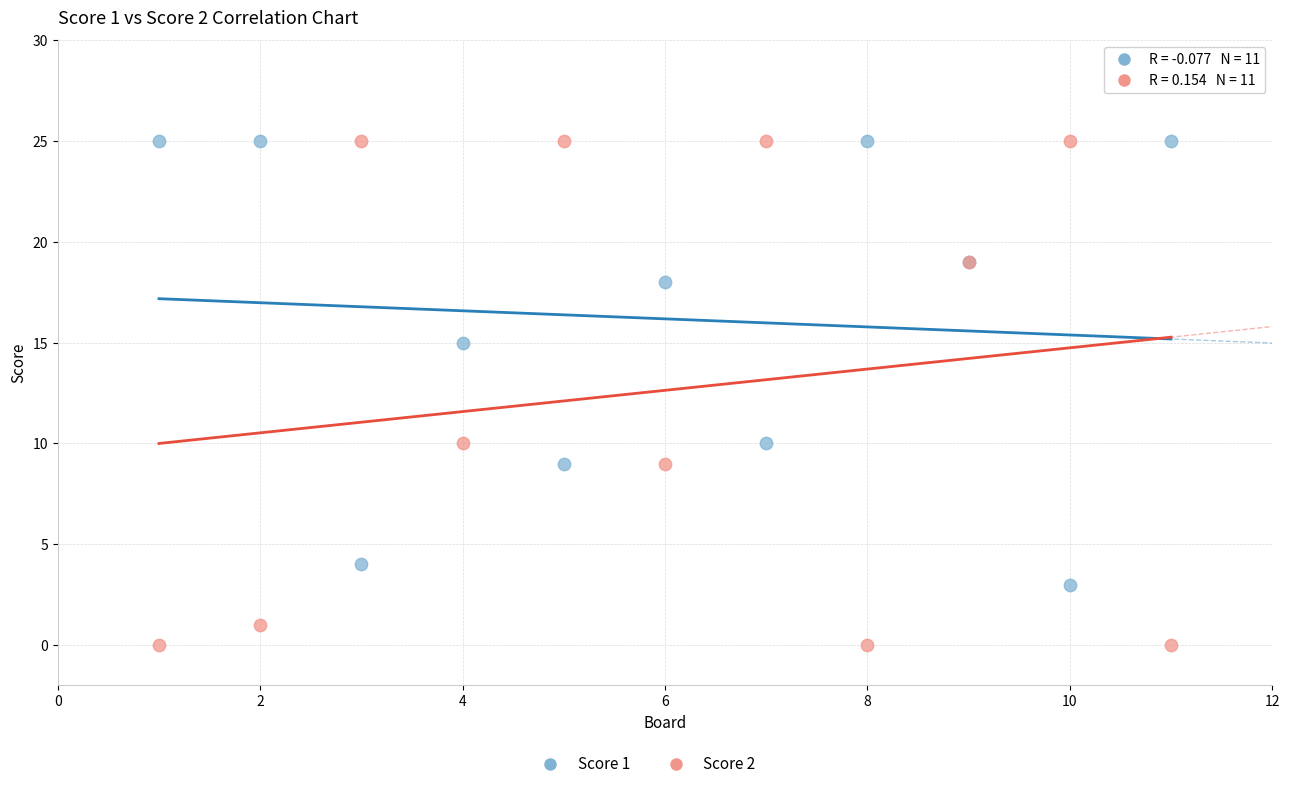

What is the X range (max minus min) for the scatter plot?

10